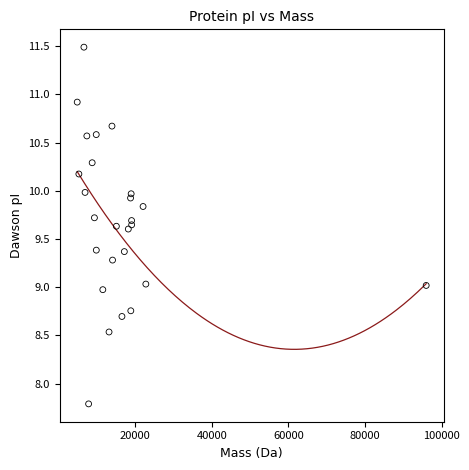

What is the range of Y values (max minus min)?

3.7